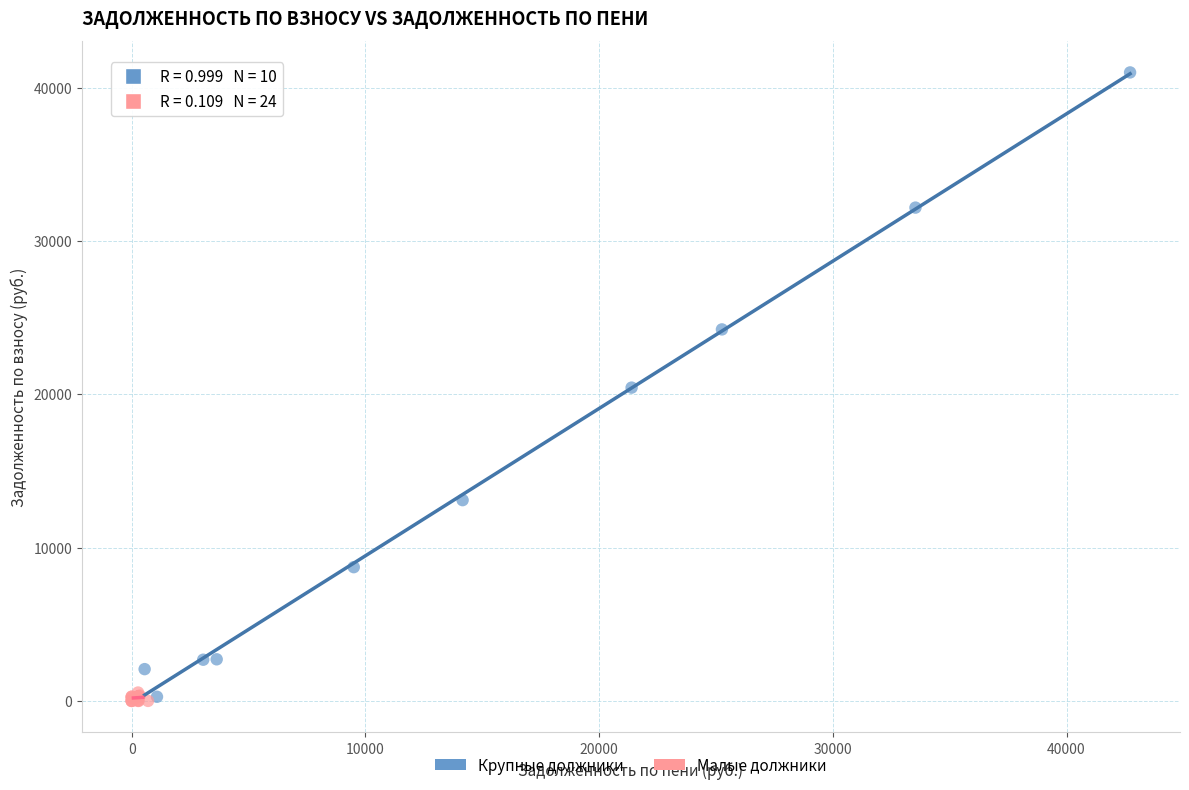

Which series has the largest Y range (max minus min)?

Крупные должники